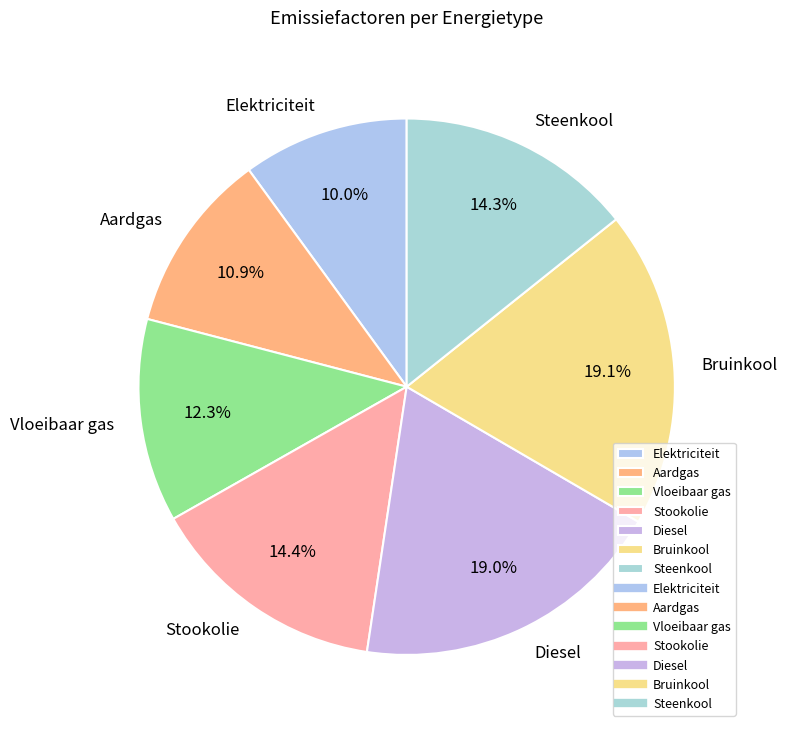

Which category has the smallest portion of the pie?

Elektriciteit